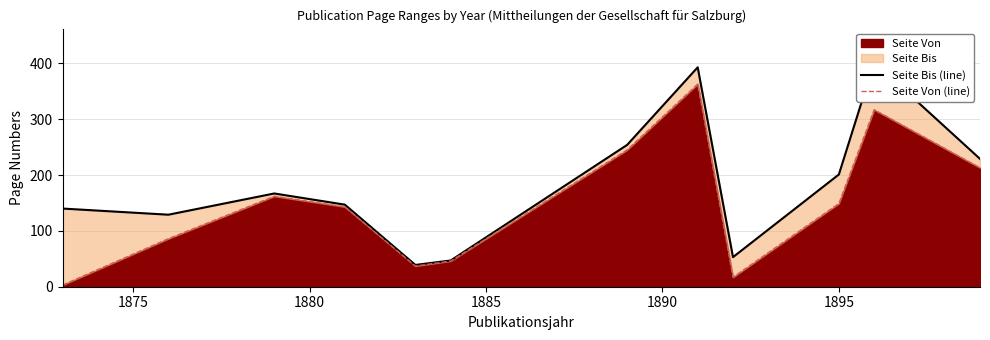

True or false: Seite Bis (line) and Seite Von (line) cross at least once.

False